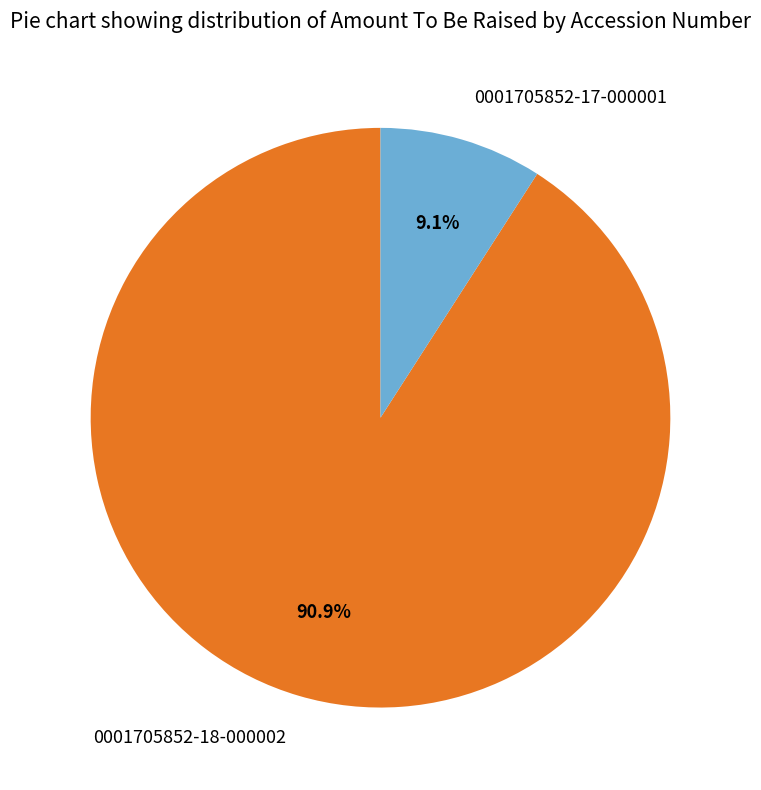

To the nearest percent, what is the combined percentage of 0001705852-18-000002 and 0001705852-17-000001?

100%